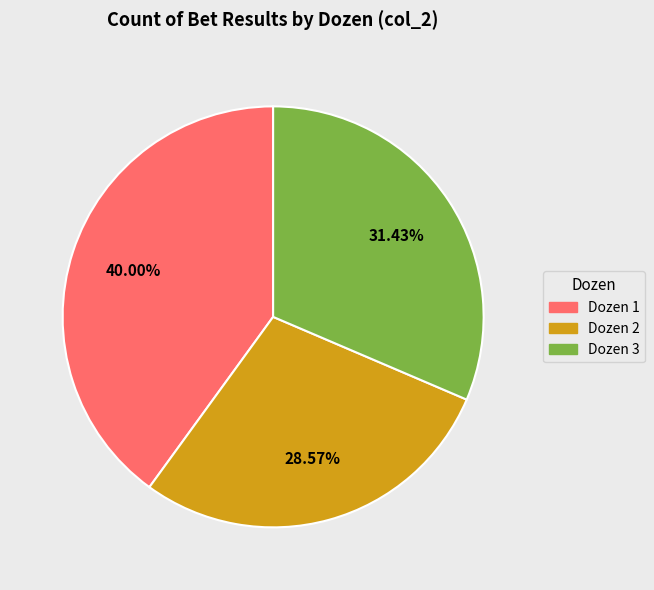

To the nearest percent, what portion does Dozen 2 represent?

29%